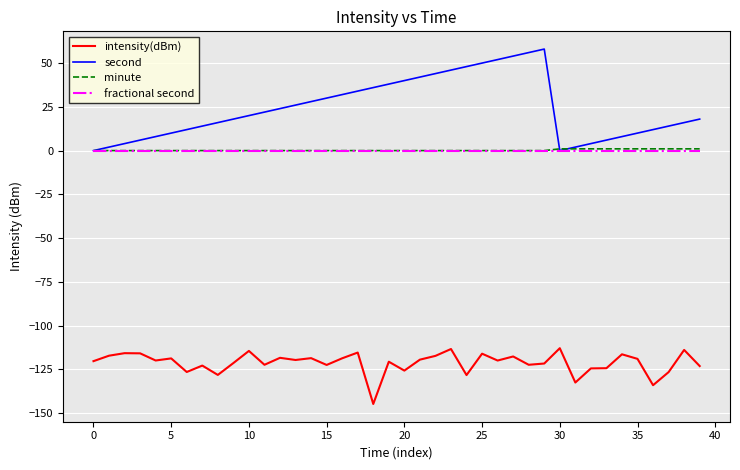

Which series has the largest total across all categories?

second